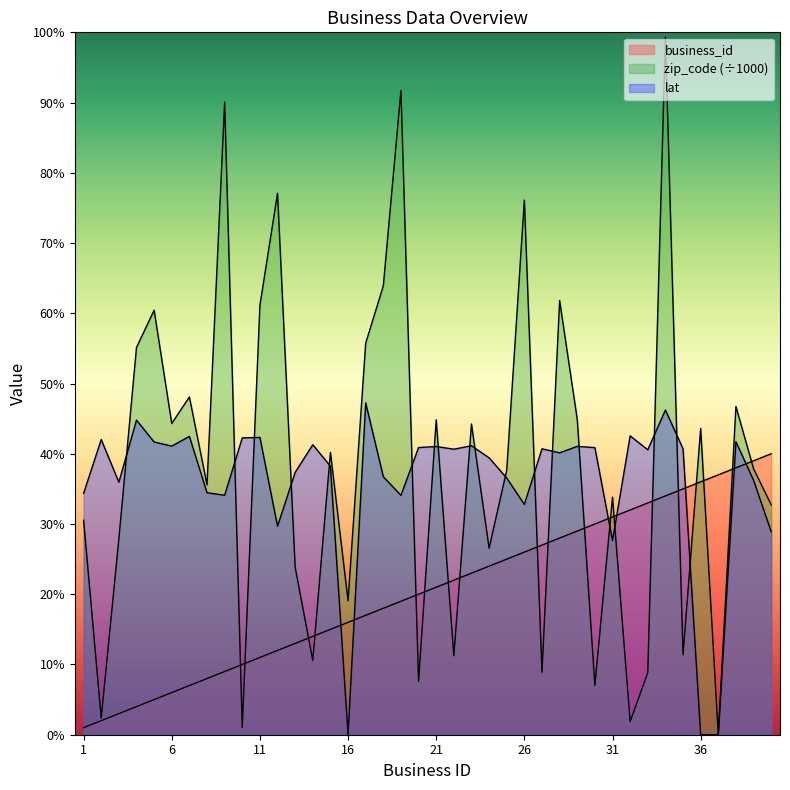

Read the business_id value at 17.

17.0